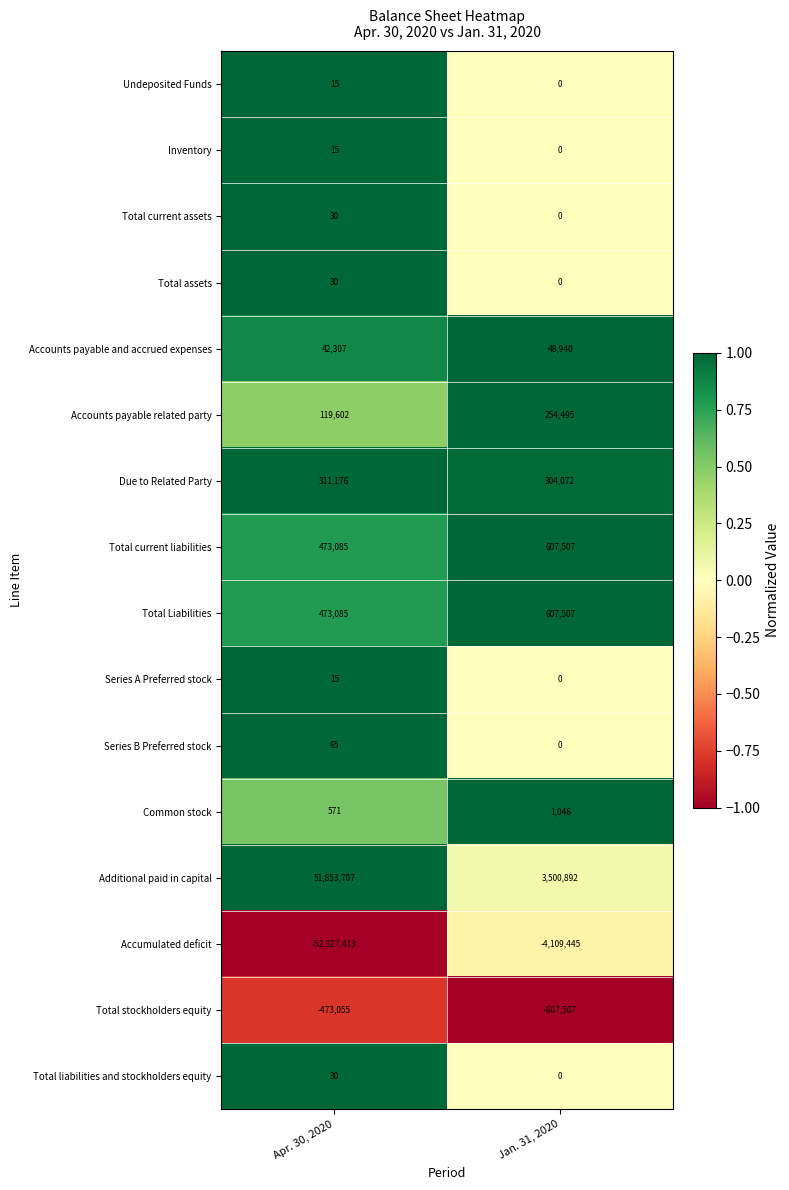

The value of Undeposited Funds at Apr. 30, 2020 is 15. True or false?

True